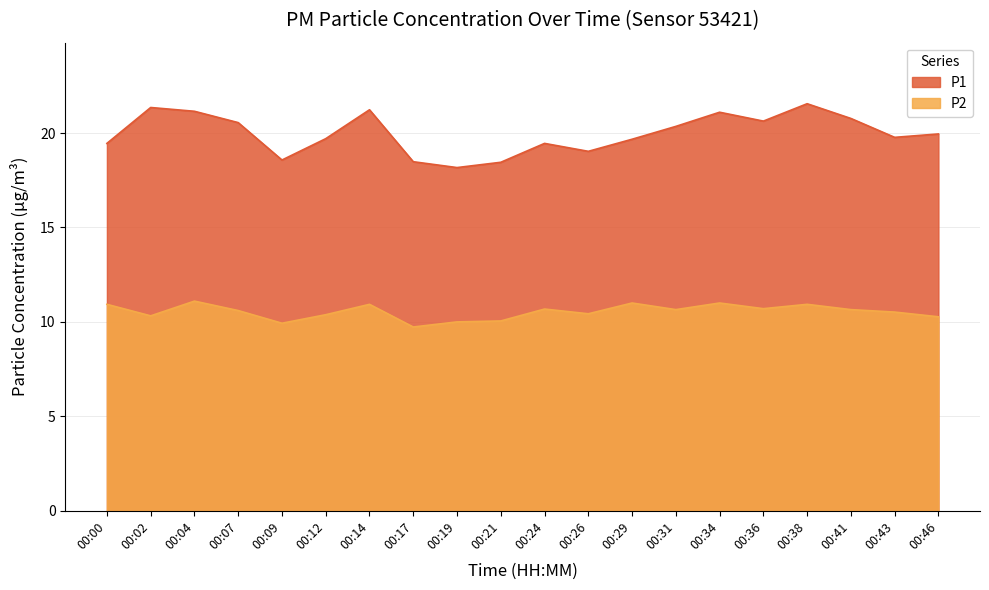

Between 00:02 and 00:24, which series saw the biggest shift?

P1